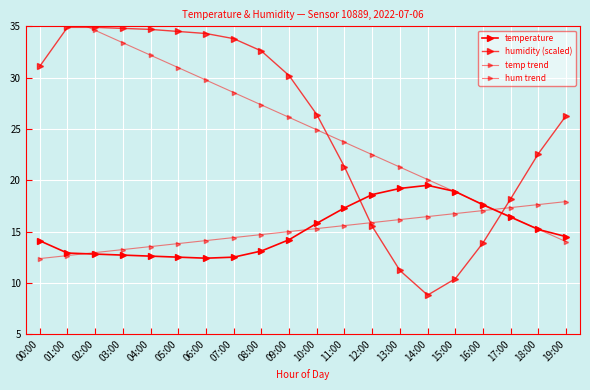

The value of humidity (scaled) at 14:00 is 8.8. True or false?

True